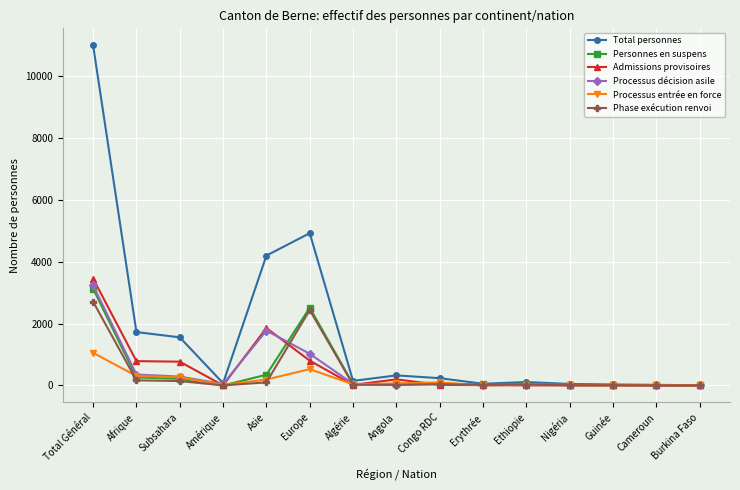

What is the label of the 9th point from the right?

Algérie